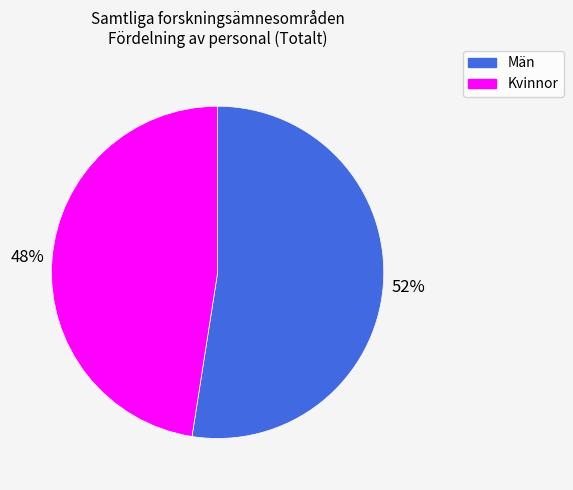

To the nearest percent, what is the average slice percentage?

50%